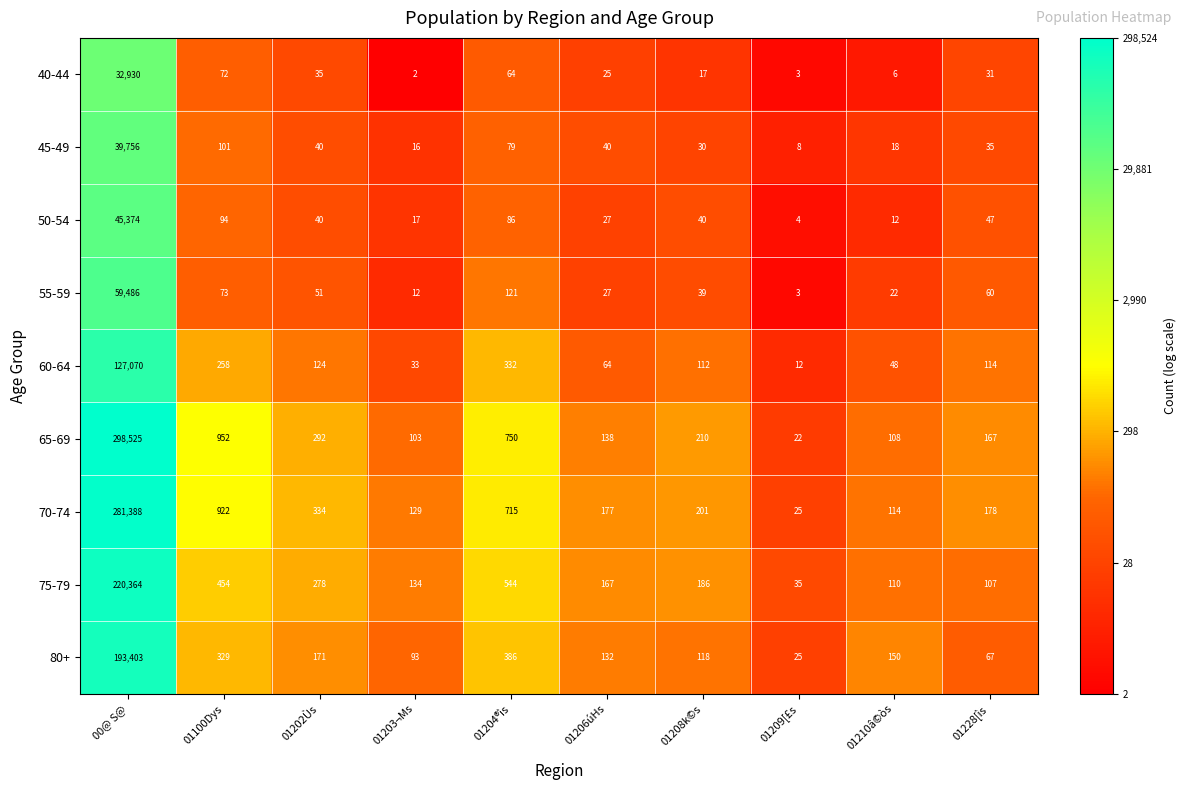

Where does the 70-74 series first go above 201?

00@ S@